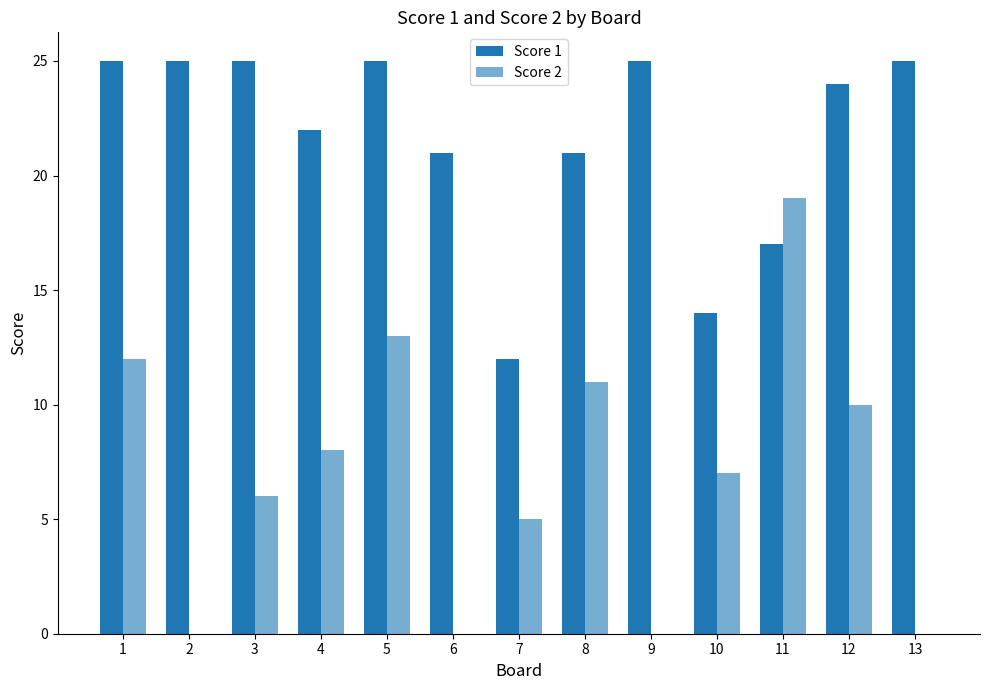

Reading left to right, list all the values displayed in this chart.

Score 1: 1=25	2=25	3=25	4=22	5=25	6=21	7=12	8=21	9=25	10=14	11=17	12=24	13=25
Score 2: 1=12	2=0	3=6	4=8	5=13	6=0	7=5	8=11	9=0	10=7	11=19	12=10	13=0